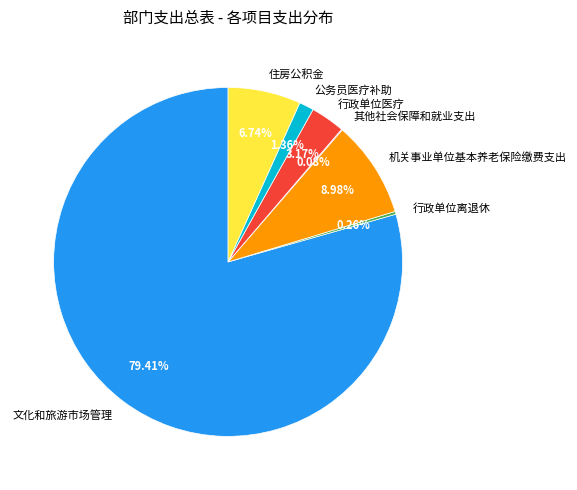

Which slice is the largest?

文化和旅游市场管理